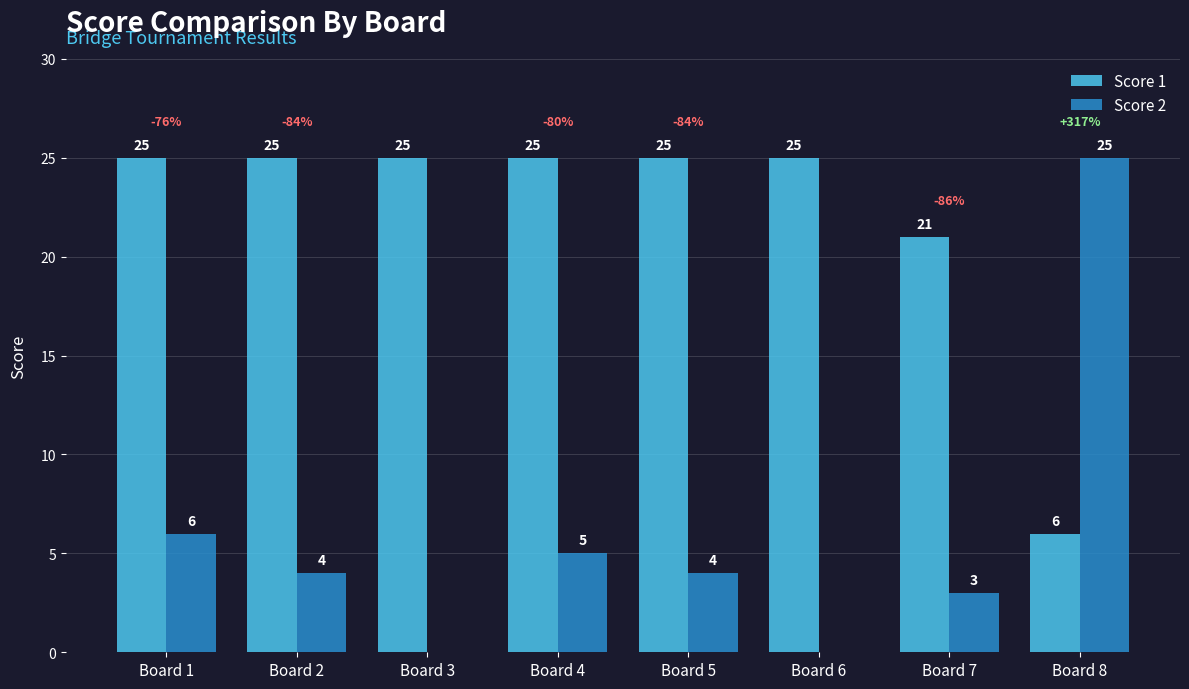

How many groups of bars are there?

8